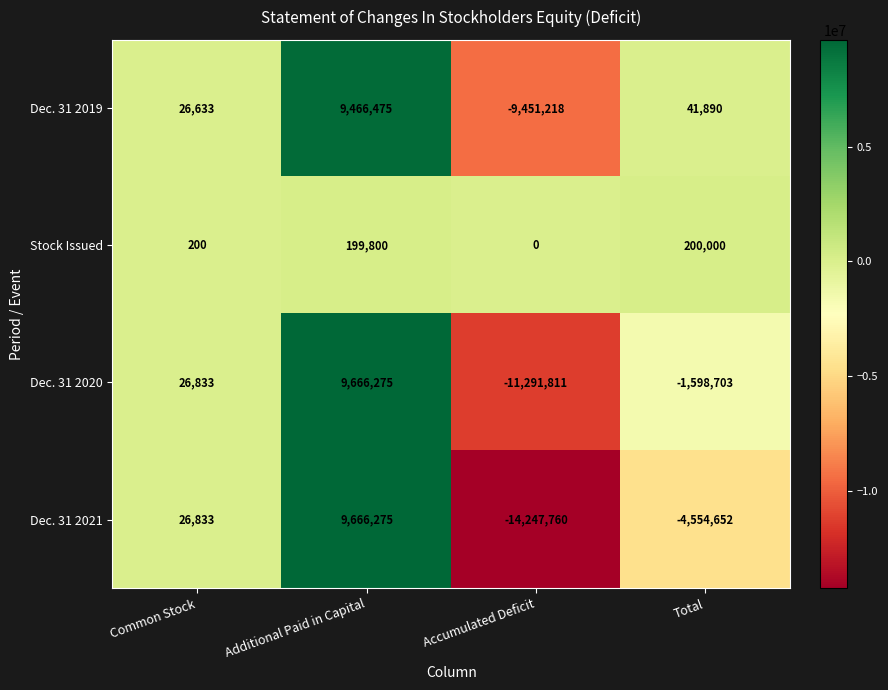

What is the minimum value shown in the chart?

-14247760